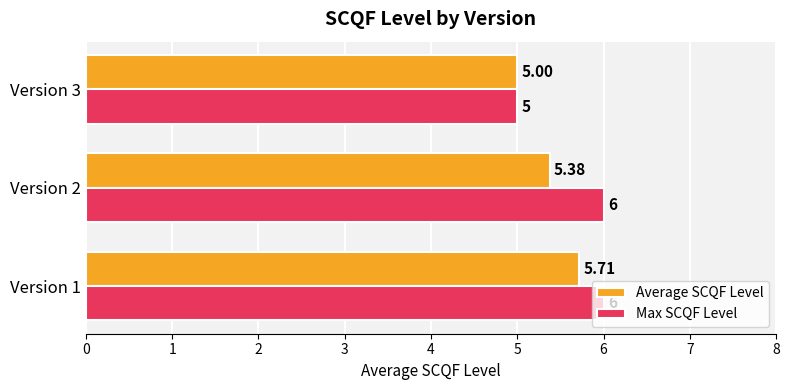

What is the difference between the maximum and minimum values in the Max SCQF Level series?

1.0